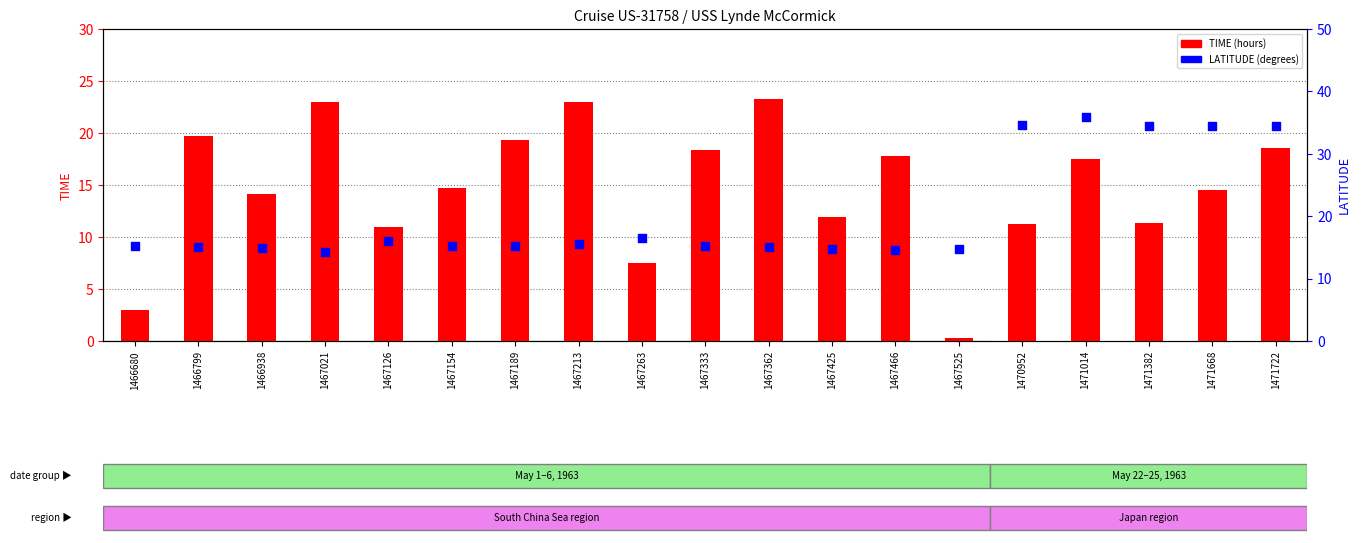

What is the total value across all series at 1471382?

45.7